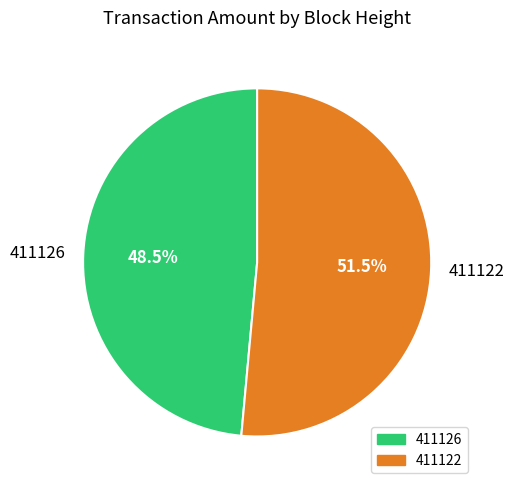

What is the ratio of the value at 411126 to the value at 411122?

0.9